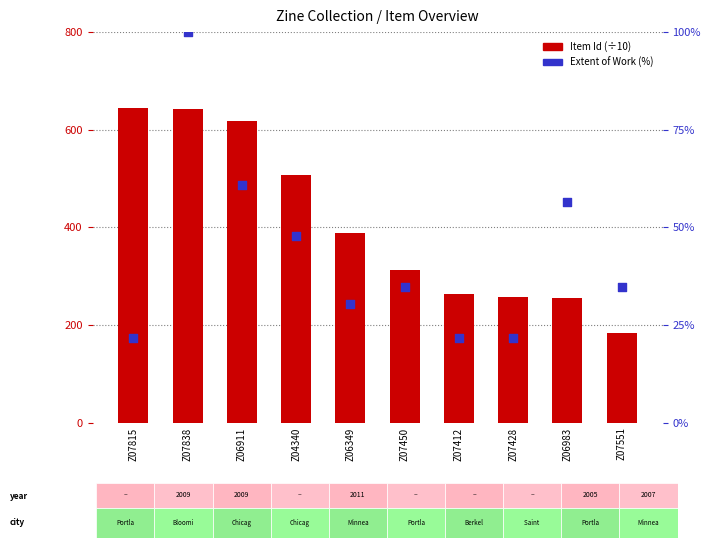

Which series has the largest total across all categories?

Item Id (÷10)